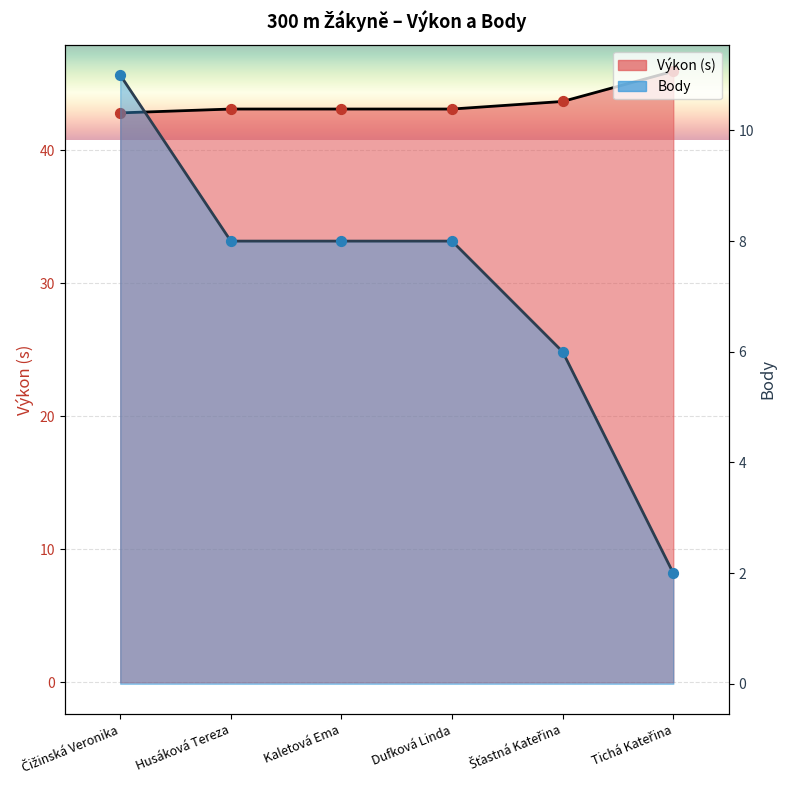

At which category is the sum across all series the highest?

Čižinská Veronika